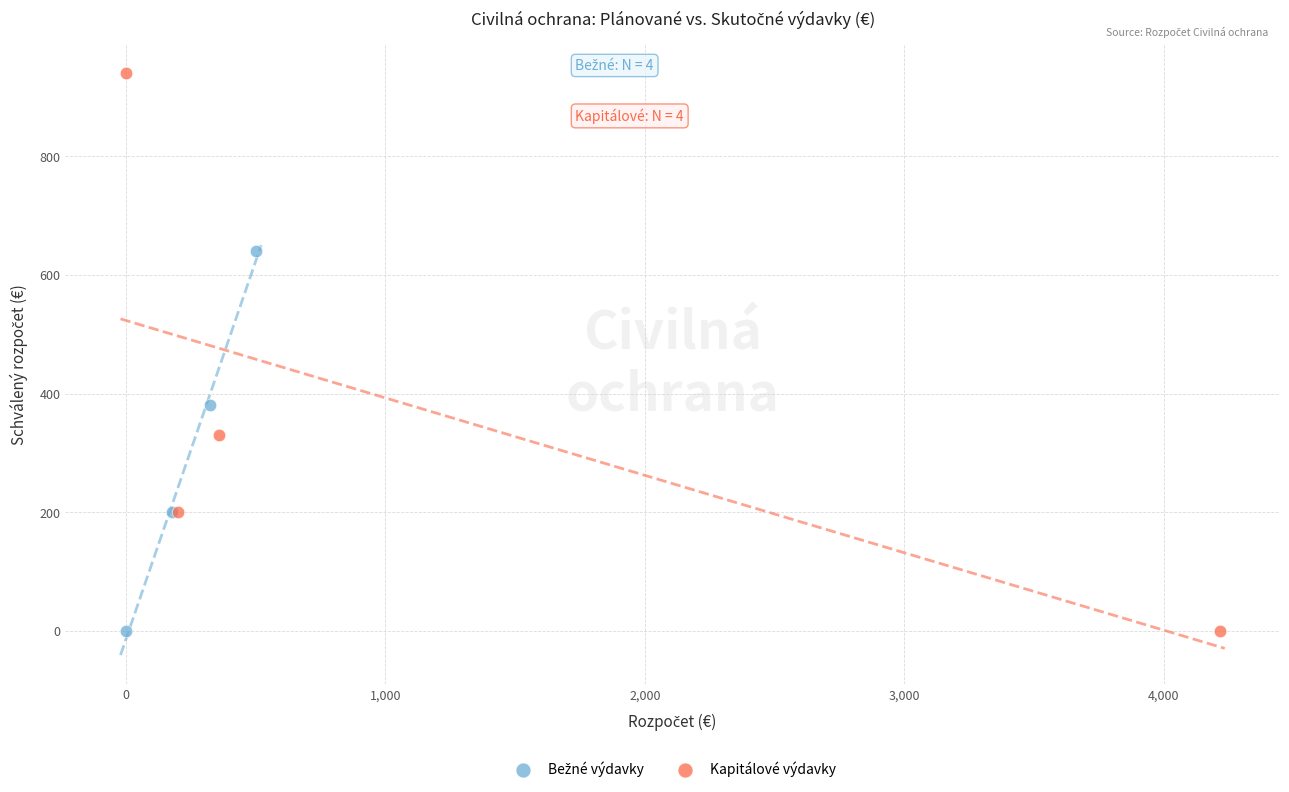

Which series has the widest spread of Y values?

Kapitálové výdavky